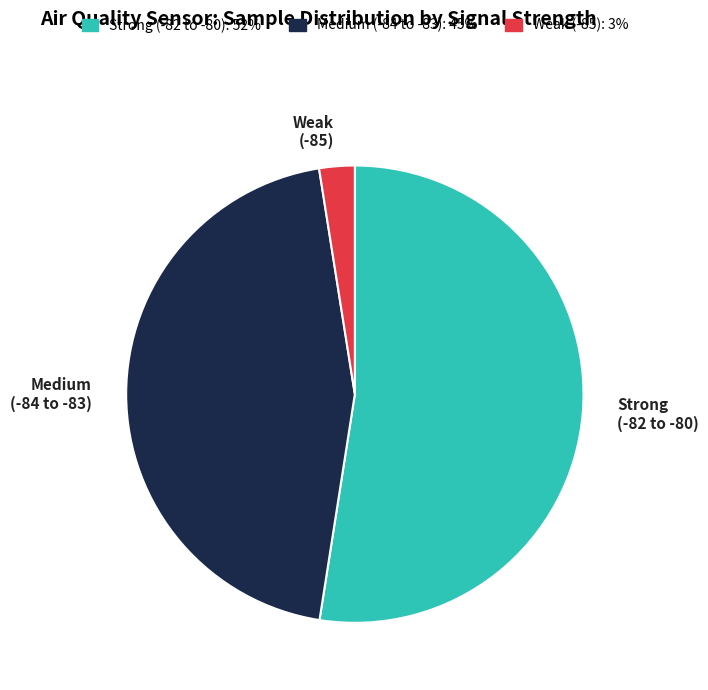

What is the smallest slice in the pie chart?

Weak (-85)